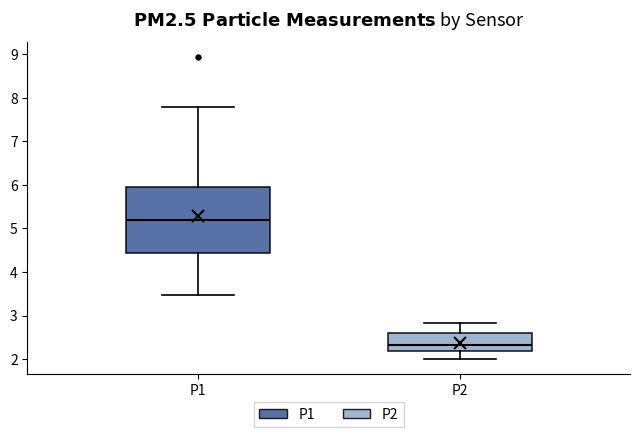

Reading left to right, transcribe this box plot: for each box, give where its median line is, the range the box spans, and where its two whiskers end, as read against the y-axis. The values are not printed on the chart, so give them approximately, as read against the axis.

P1: median 5.2, box 4.4 to 6.0, whiskers 3.5 to 7.8
P2: median 2.3, box 2.2 to 2.6, whiskers 2.0 to 2.8